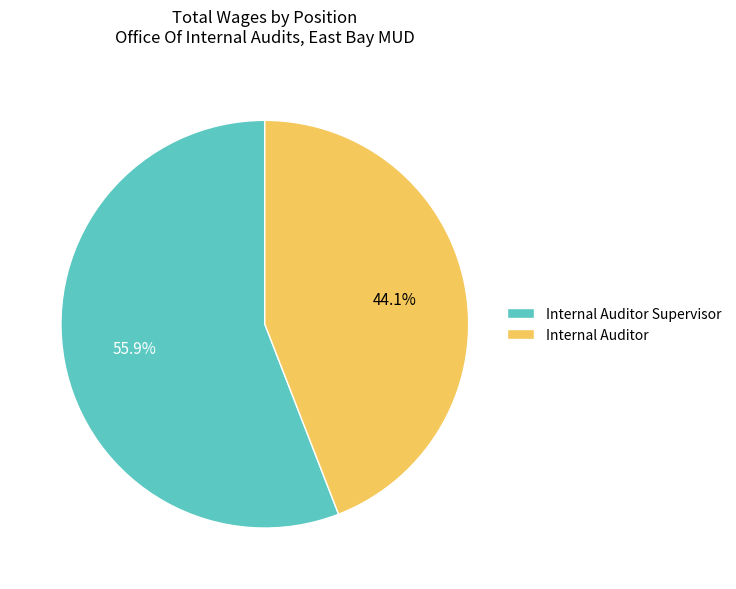

What is the total percentage of Internal Auditor and Internal Auditor Supervisor?

100.0%